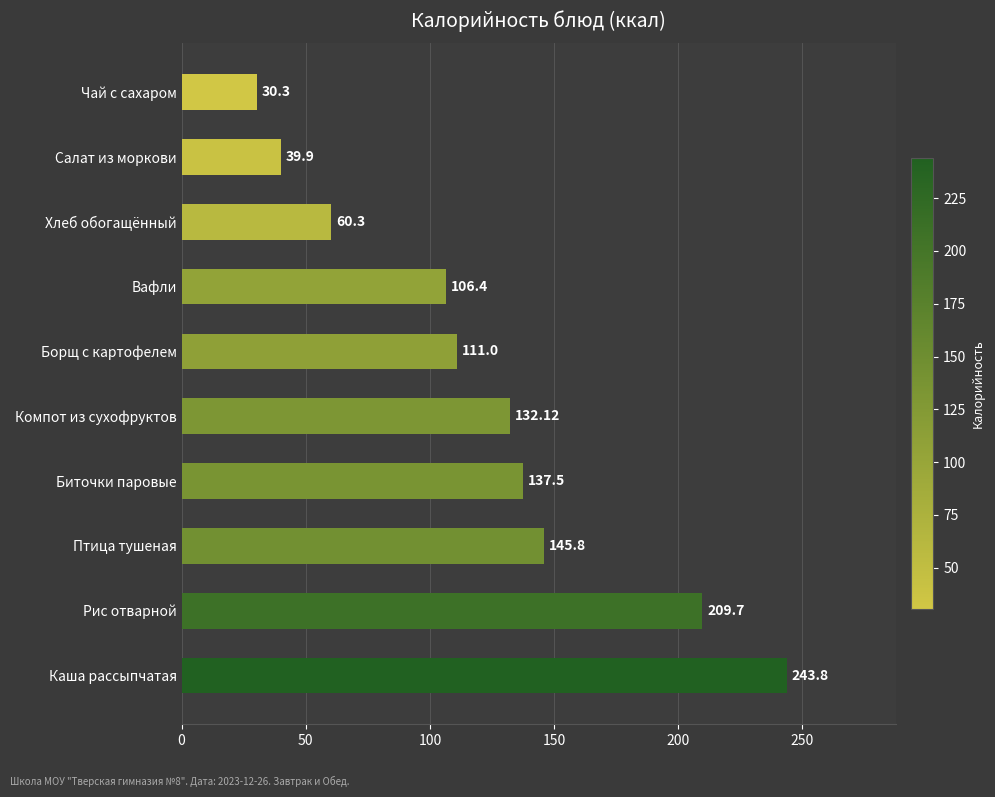

Which label corresponds to the smallest value in the chart?

Чай с сахаром